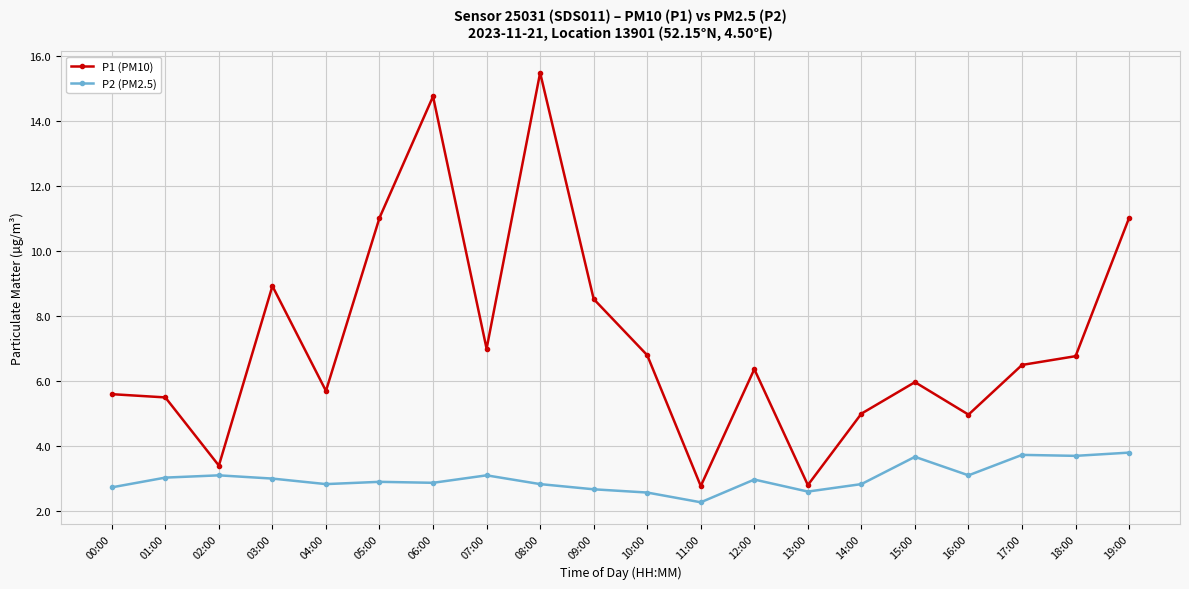

True or false: P2 (PM2.5) and P1 (PM10) intersect in this chart.

False